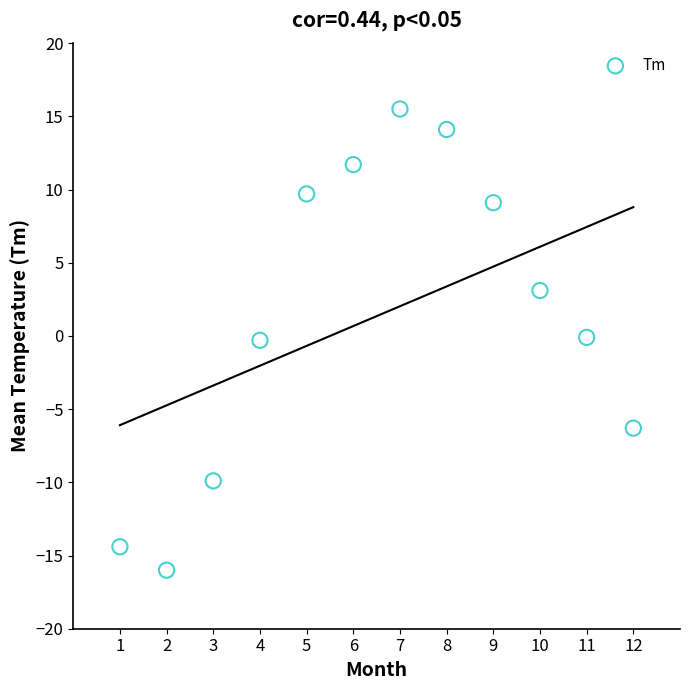

What is the average X value?

6.5